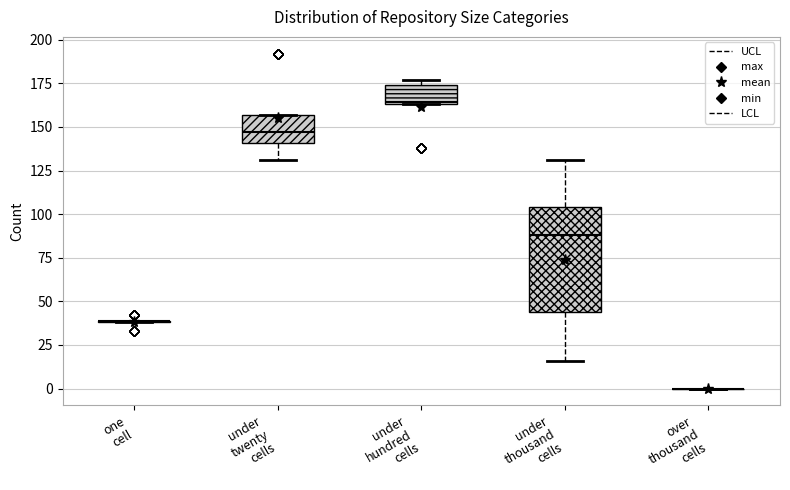

Reading left to right, transcribe this box plot: for each box, give where its median line is, the range the box spans, and where its two whiskers end, as read against the y-axis. The values are not printed on the chart, so give them approximately, as read against the axis.

one cell: box collapsed to a line at 40, whiskers 40 to 40
under twenty cells: median 145, box 140 to 155, whiskers 130 to 155
under hundred cells: median 165, box 165 to 175, whiskers 165 to 175 (just above the box's upper edge)
under thousand cells: median 90, box 45 to 105, whiskers 15 to 130
over thousand cells: box collapsed to a line at 0, whiskers 0 to 0